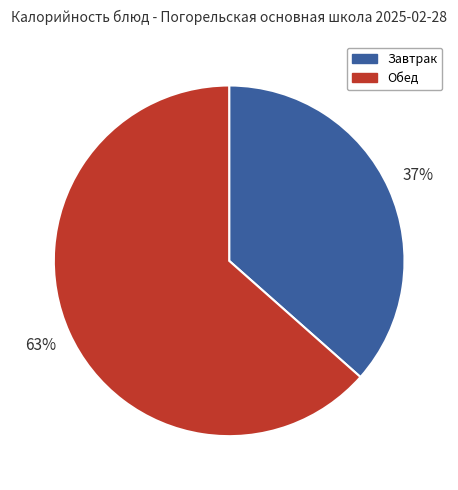

What percentage is the Завтрак slice, to the nearest percent?

37%